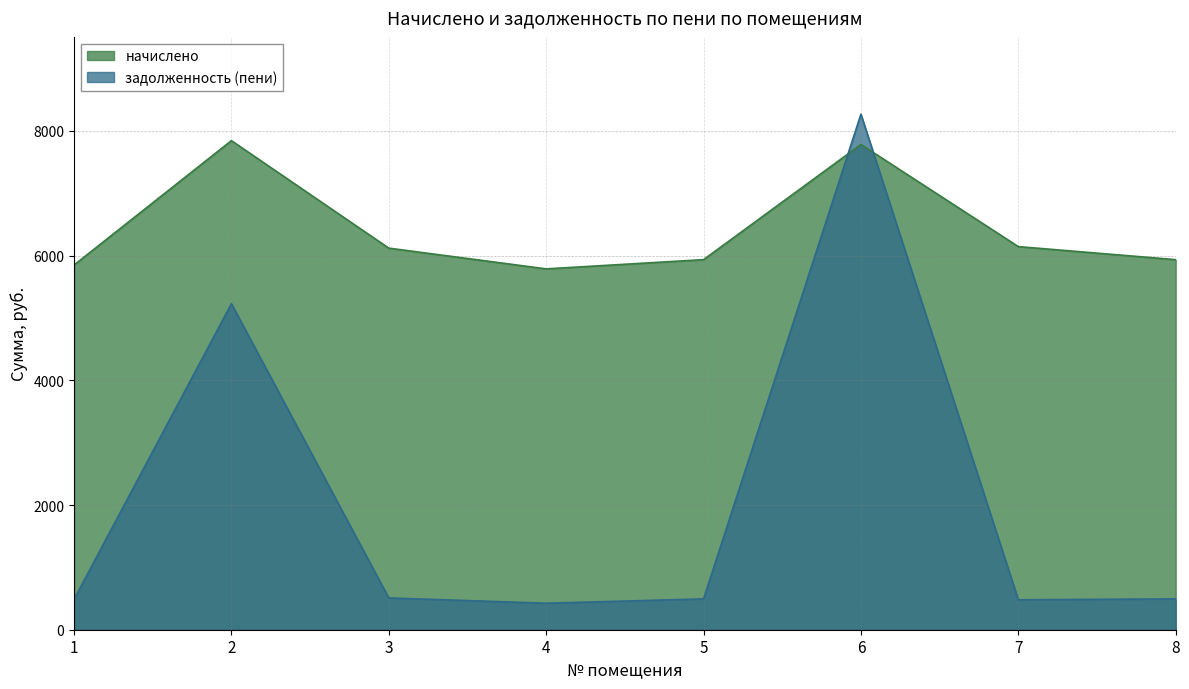

Is it true that начислено equals 7842.7 at 2?

True